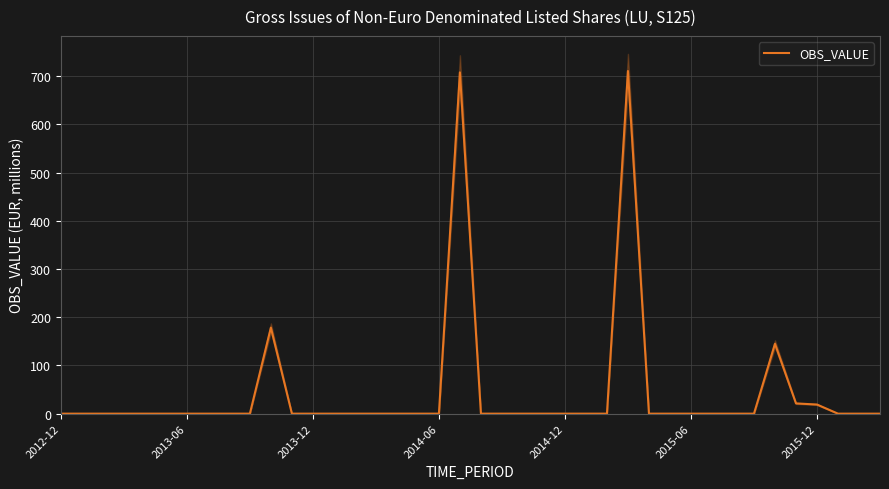

The chart shows a value of 0.0 at 15. True or false?

True